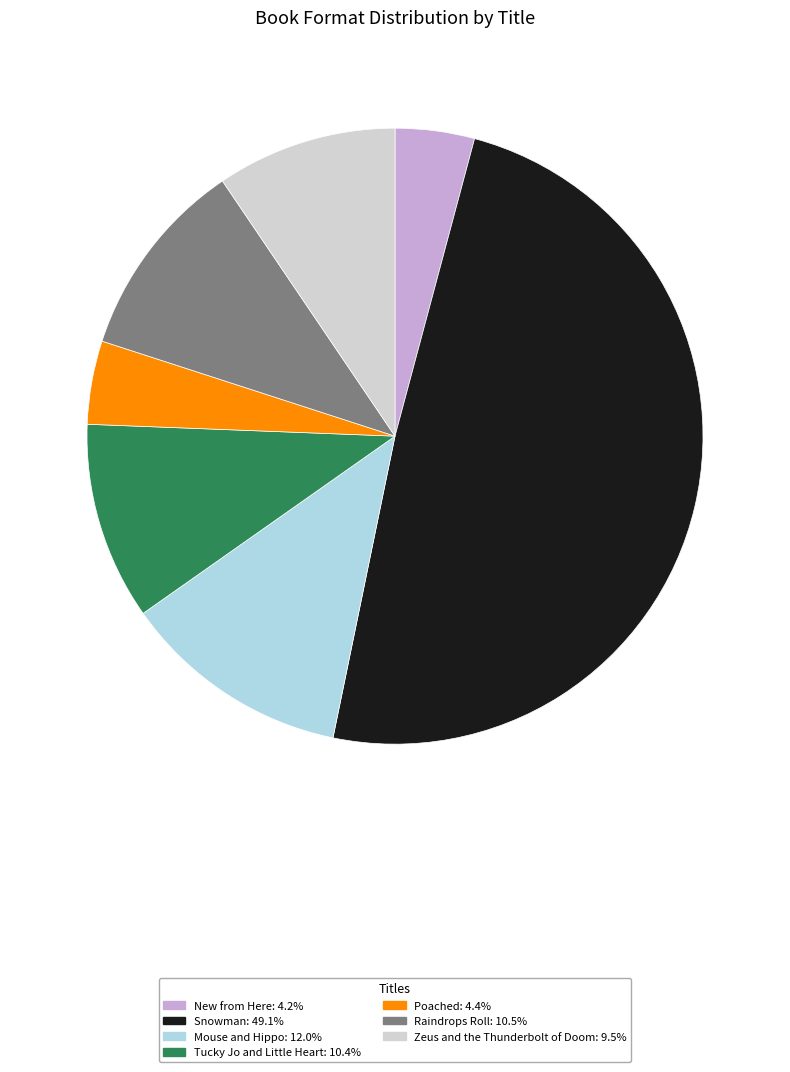

Do New from Here and Tucky Jo and Little Heart together represent more than half of the pie?

No